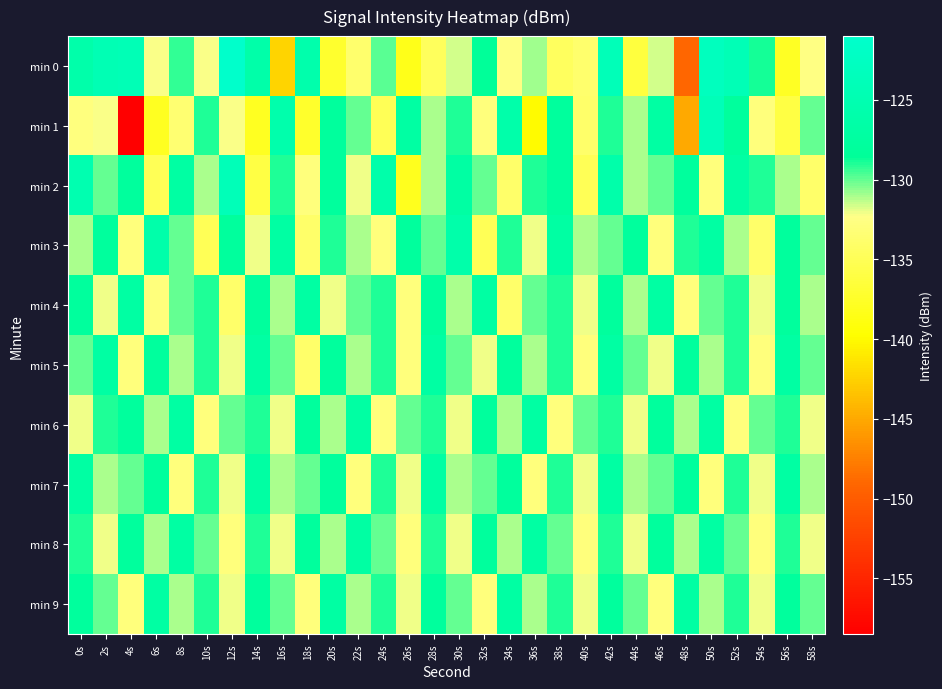

Between 54s and 32s, which is larger?

32s